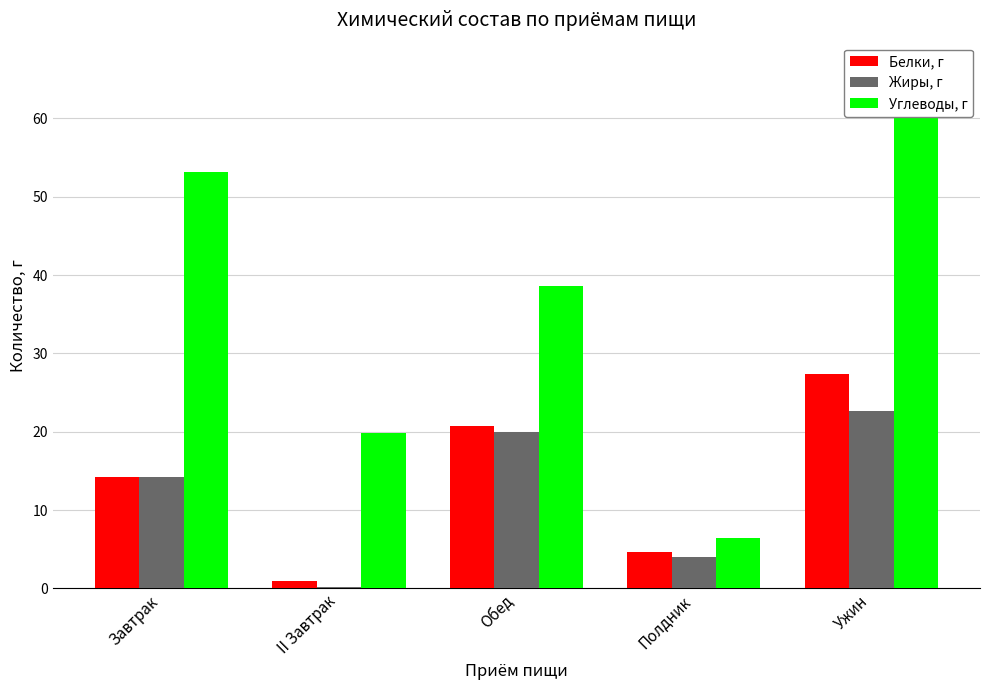

At which label does Жиры, г reach its minimum?

II Завтрак